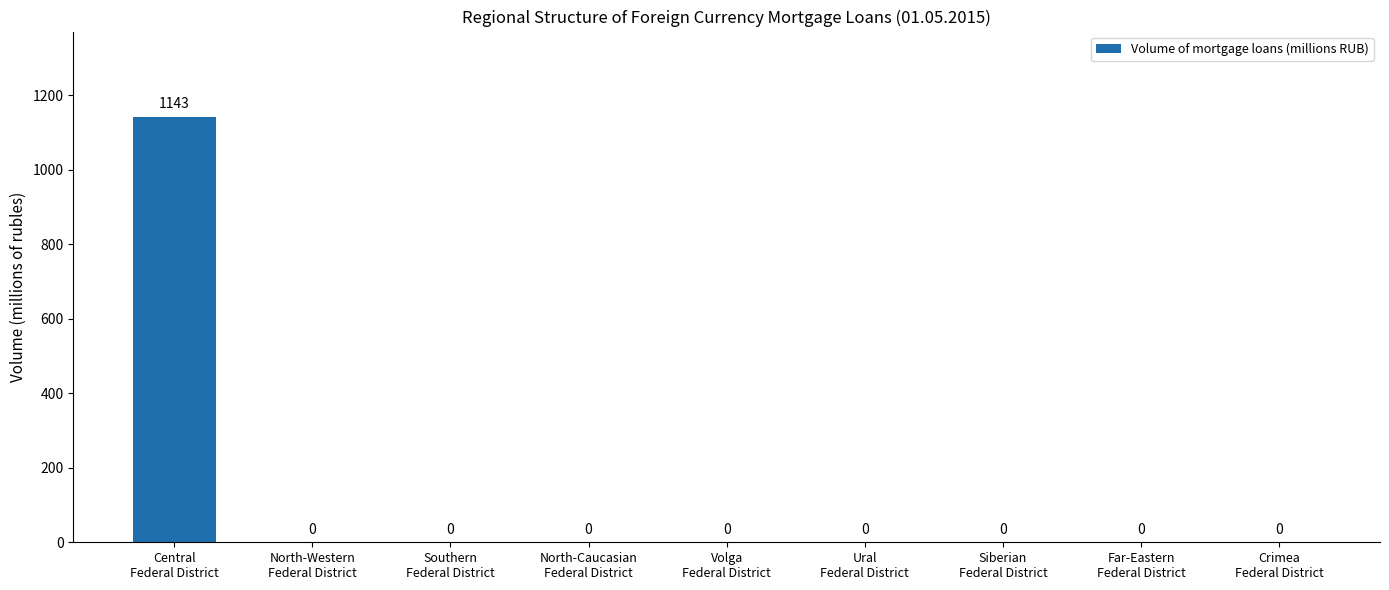

What is the greatest value displayed?

1143